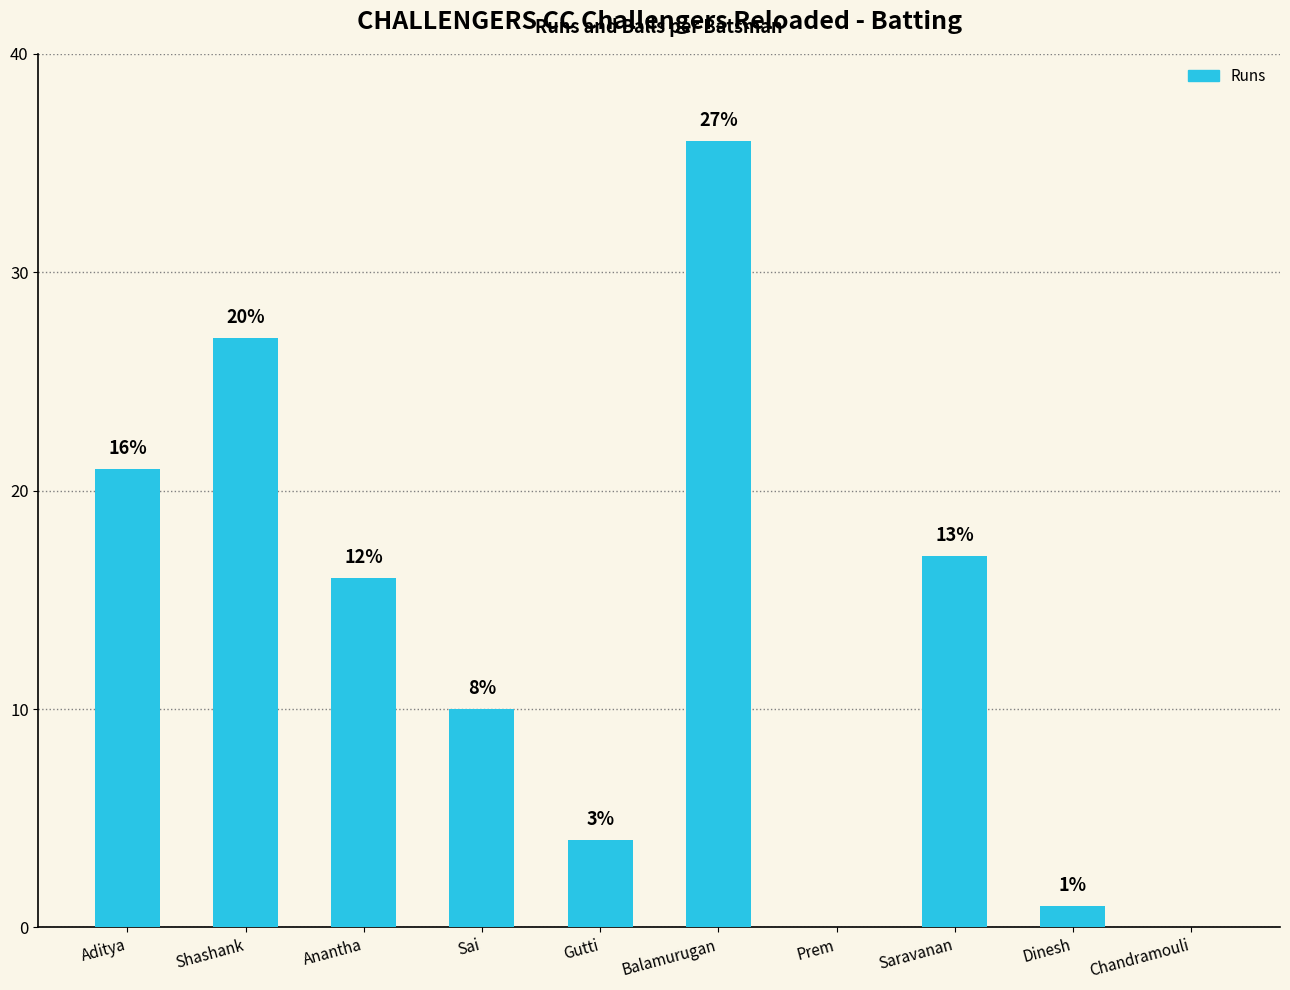

What is the ratio of the value at Aditya to the value at Anantha?

1.3